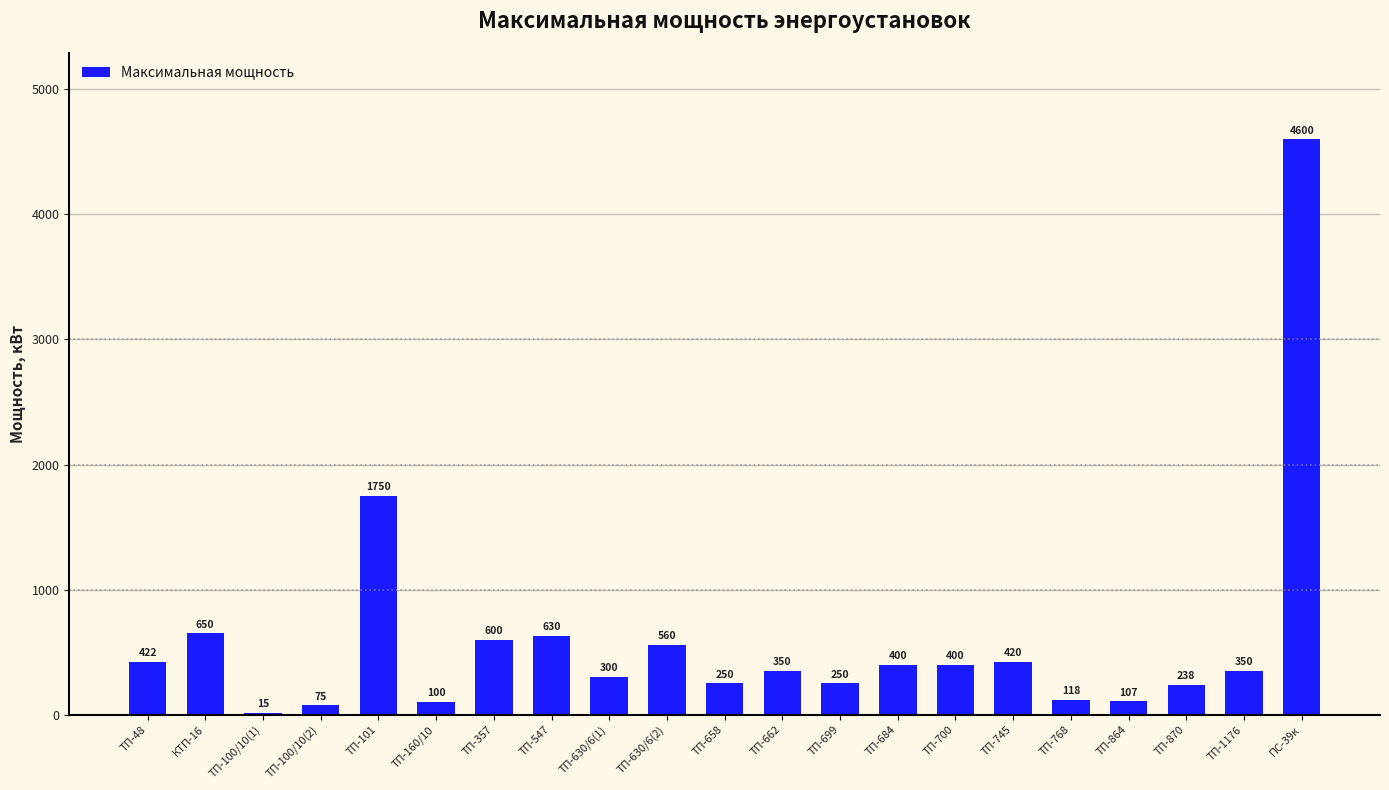

What is the change in value from ТП-100/10(1) to ТП-1176?

+335